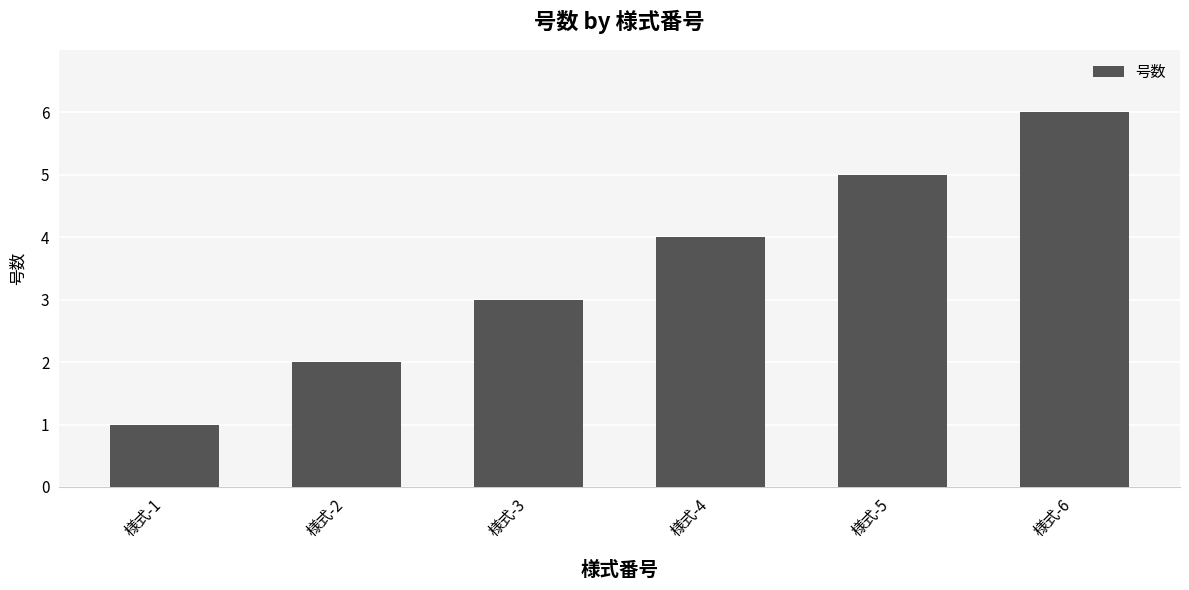

Count the values in the range 2 to 5.

4